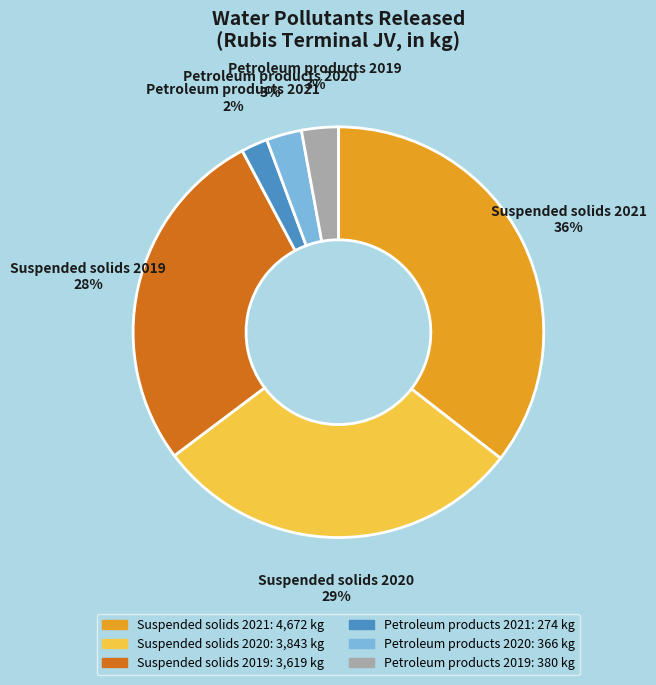

To the nearest percent, what portion does Petroleum products 2021 represent?

2%